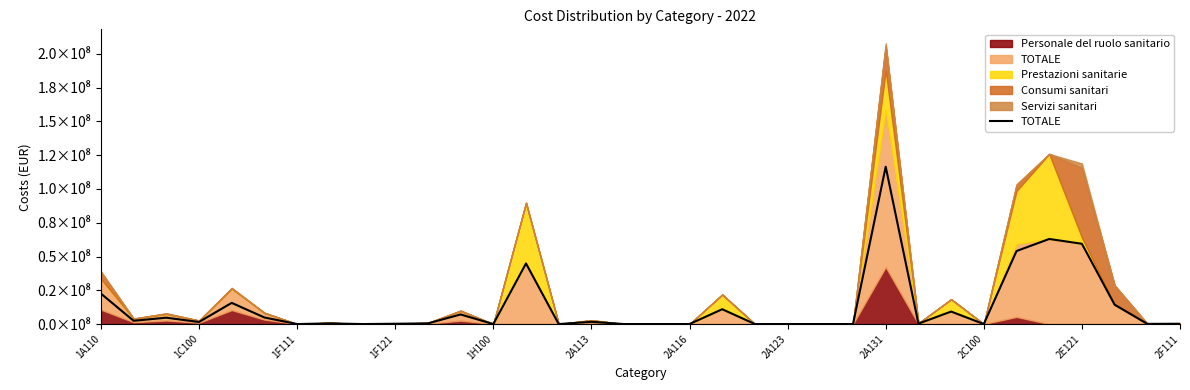

What is the difference between the second highest and second lowest values?

62969372